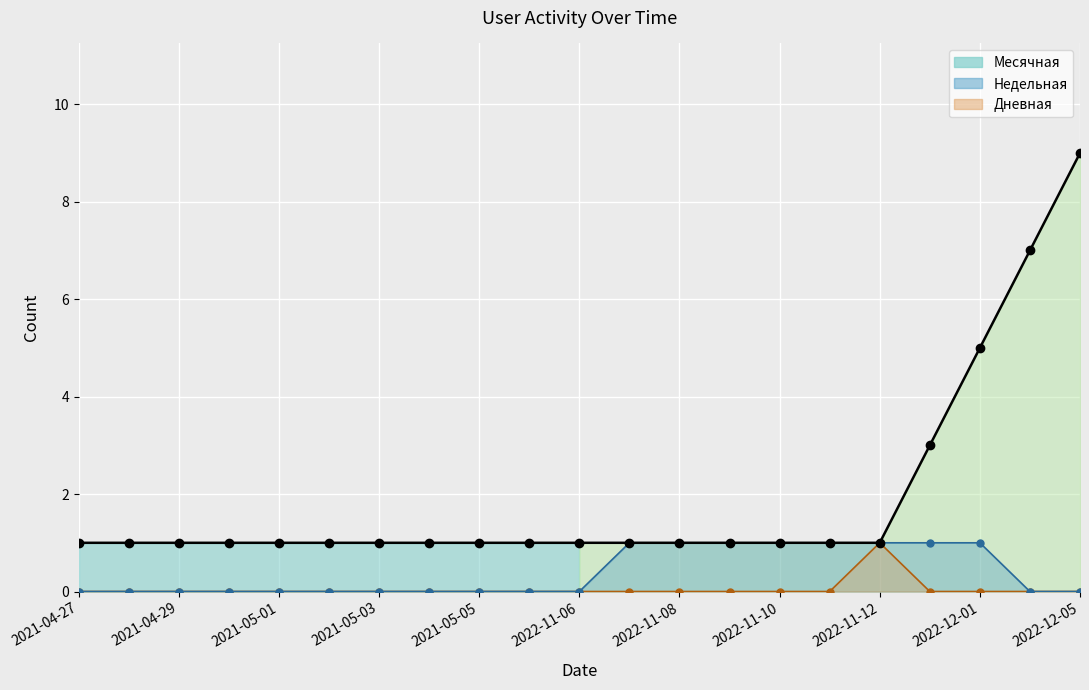

What are all the series names shown in the legend?

Месячная, Недельная, Дневная